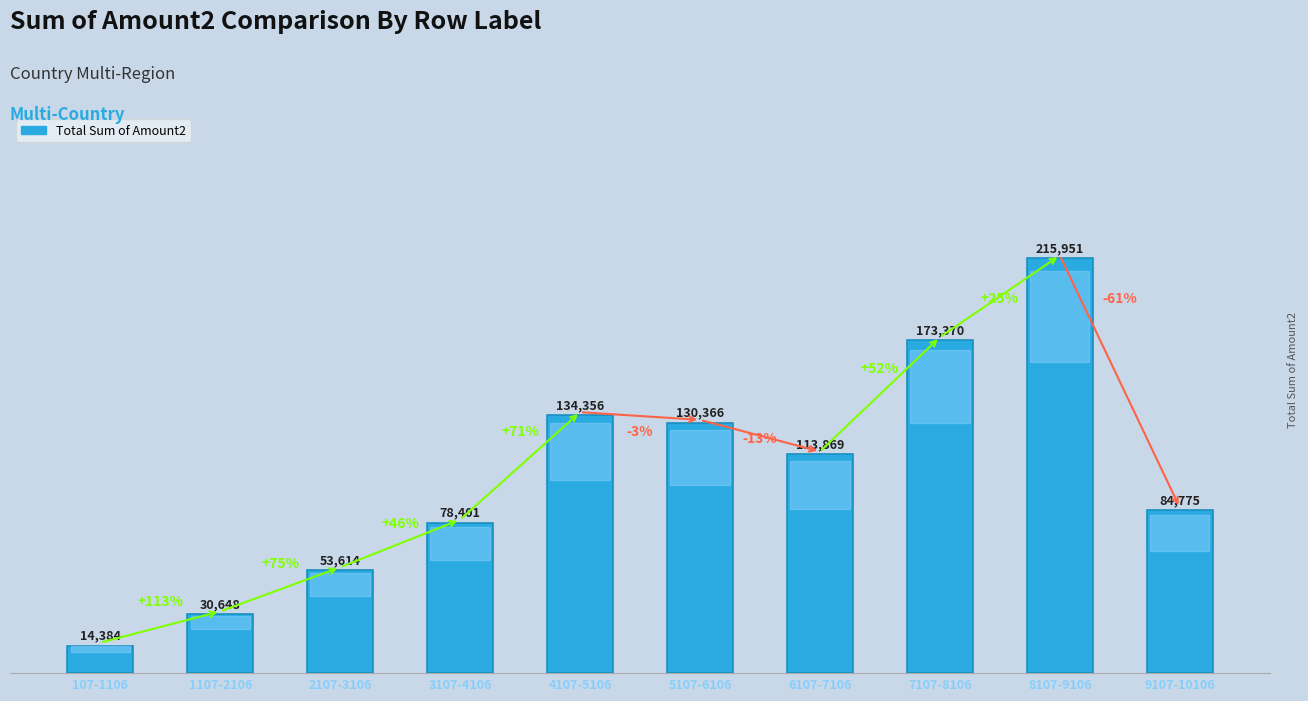

What is the difference between the maximum and minimum values?

201567